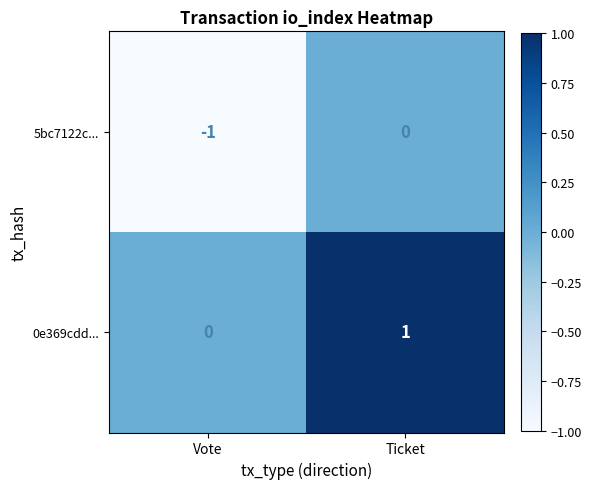

Is it true that 5bc7122c... equals -1 at Vote?

True